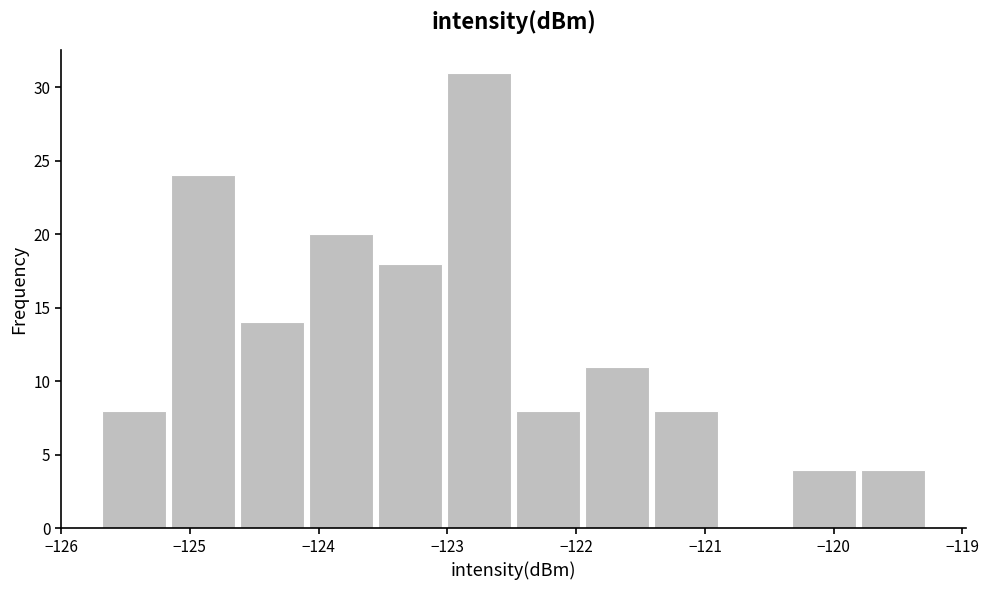

Reading left to right, list every bar in this chart as the range it spans on the x-axis followed by its height. Neither the bar edges nor the heights are printed on the chart, so give them approximately, as read against the axes.

-125.7 to -125.2: 8
-125.2 to -124.6: 24
-124.6 to -124.1: 14
-124.1 to -123.6: 20
-123.6 to -123.0: 18
-123.0 to -122.5: 31
-122.5 to -122.0: 8
-122.0 to -121.4: 11
-121.4 to -120.9: 8
-120.9 to -120.3: 0
-120.3 to -119.8: 4
-119.8 to -119.3: 4